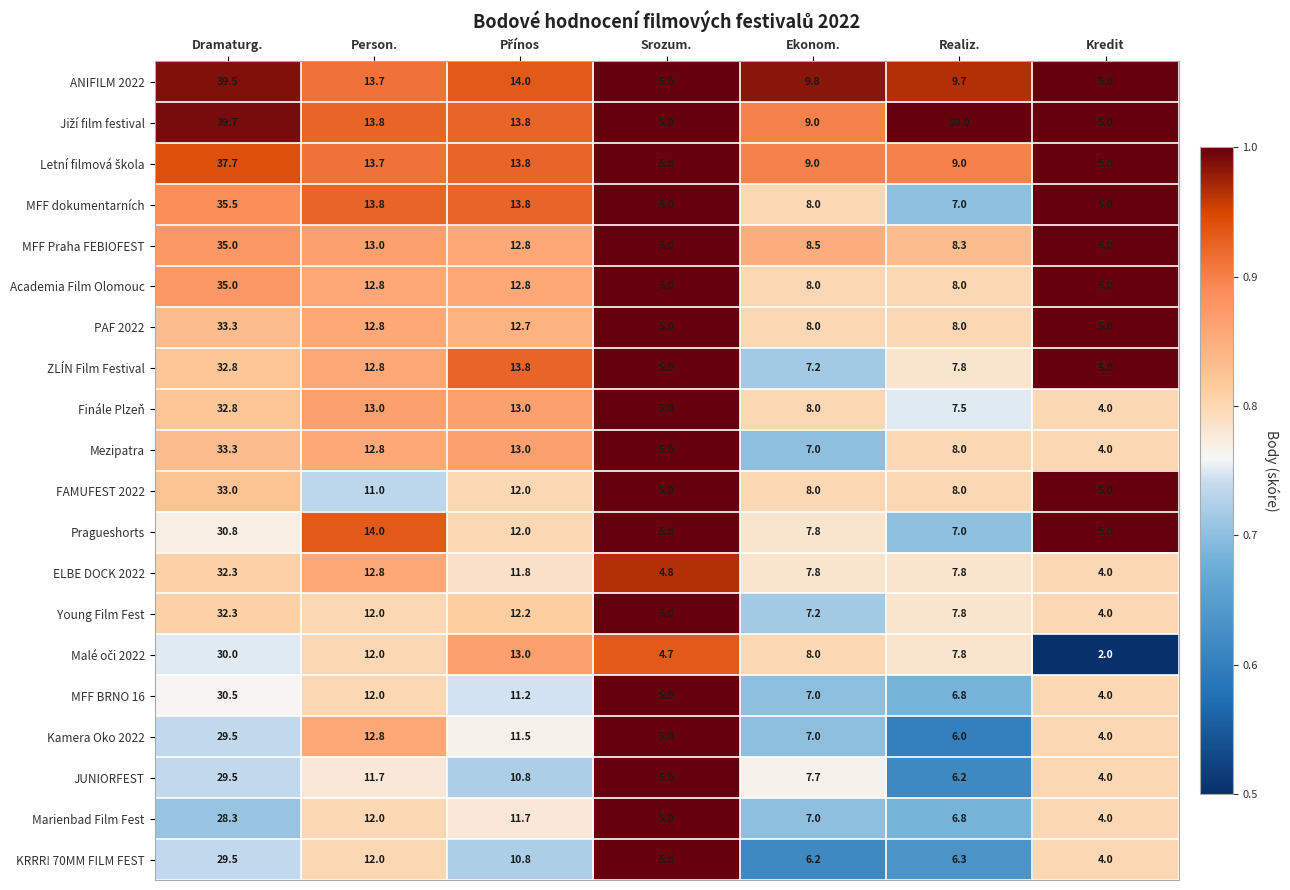

What is the difference between the FAMUFEST 2022 values at Srozum. and Dramaturg.?

28.0